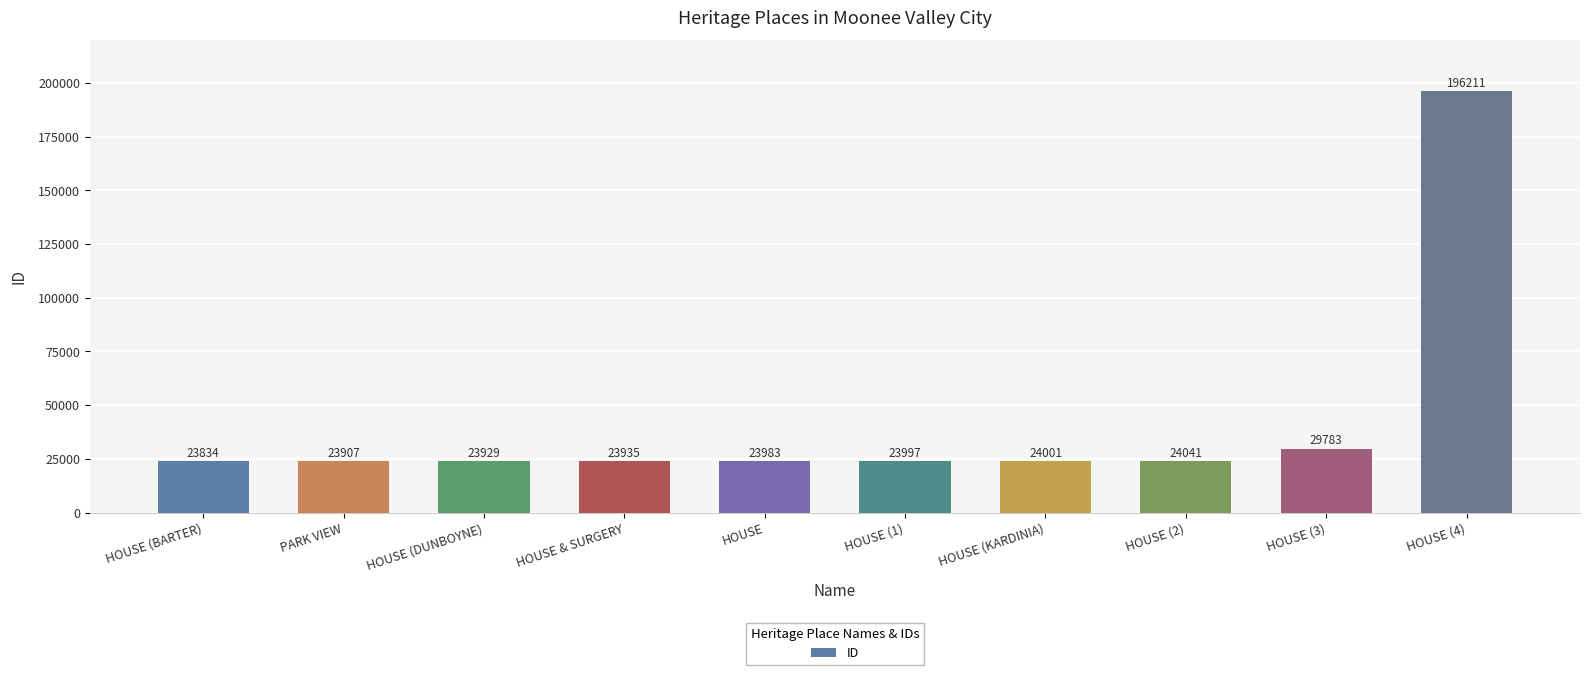

What is the average value?

41762